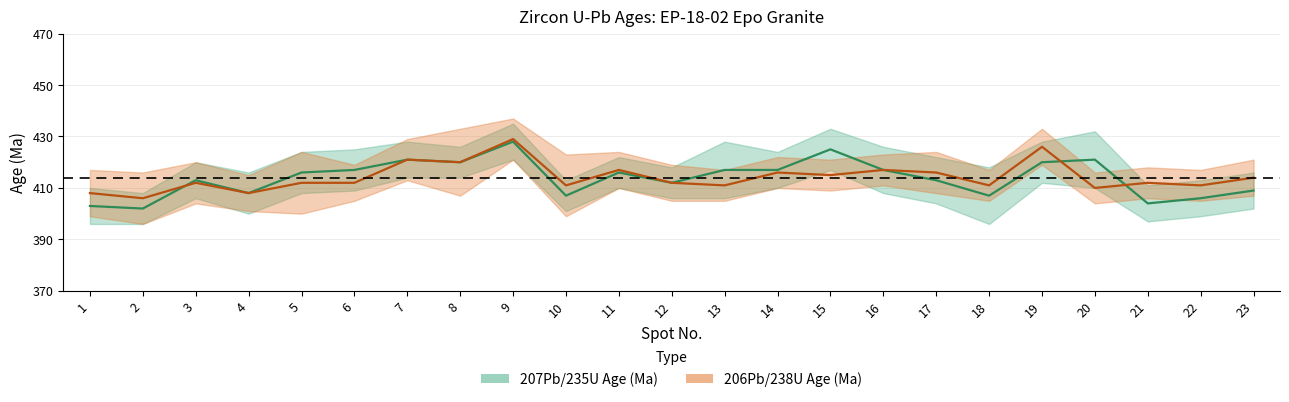

What are all the series names shown in the legend?

207Pb/235U Age(Ma), 206Pb/238U Age(Ma)